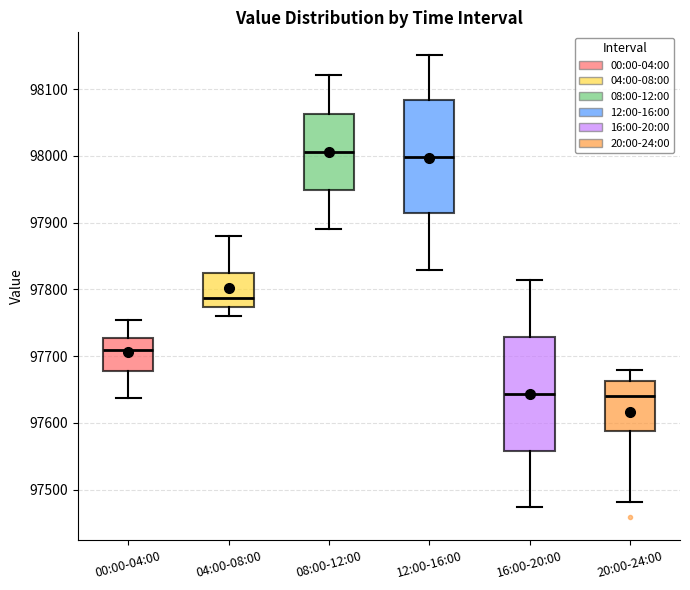

Reading left to right, read every box against the y-axis: the position of its median line, the range the box covers, and the ends of its whiskers. The values are not printed on the chart, so give them approximately, as read against the axis.

00:00-04:00: median 97710, box 97680 to 97730, whiskers 97640 to 97750
04:00-08:00: median 97790, box 97770 to 97820, whiskers 97760 to 97880
08:00-12:00: median 98010, box 97950 to 98060, whiskers 97890 to 98120
12:00-16:00: median 98000, box 97910 to 98080, whiskers 97830 to 98150
16:00-20:00: median 97640, box 97560 to 97730, whiskers 97470 to 97810
20:00-24:00: median 97640, box 97590 to 97660, whiskers 97480 to 97680